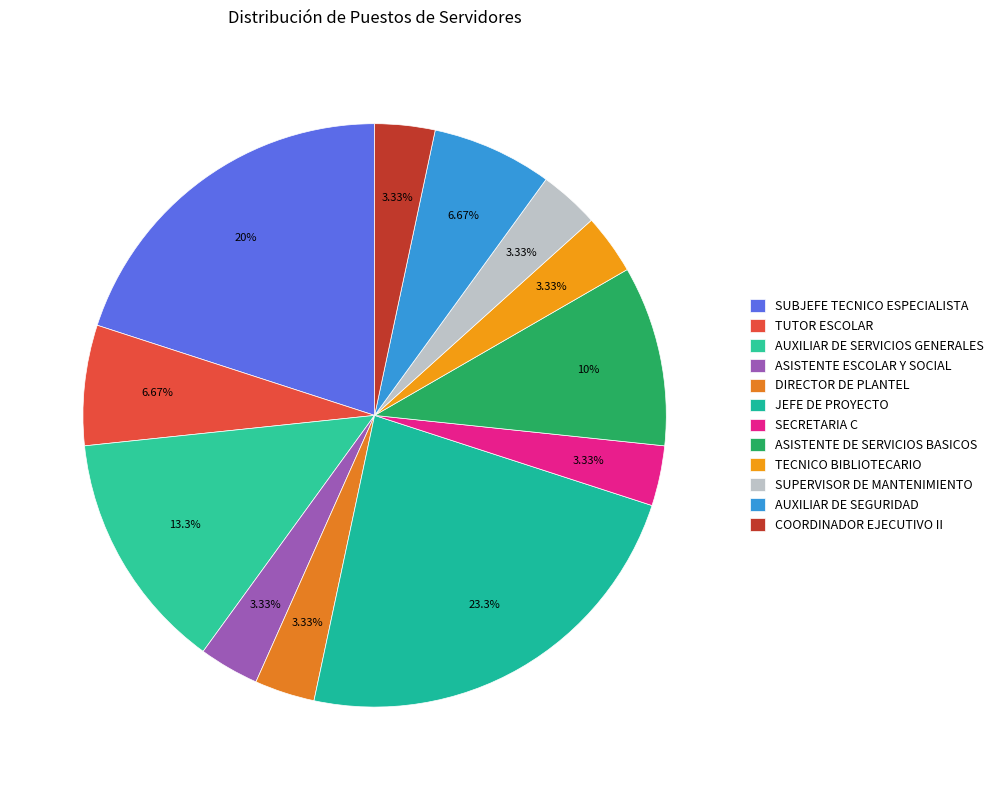

To the nearest percent, what percentage of the pie is AUXILIAR DE SEGURIDAD?

7%